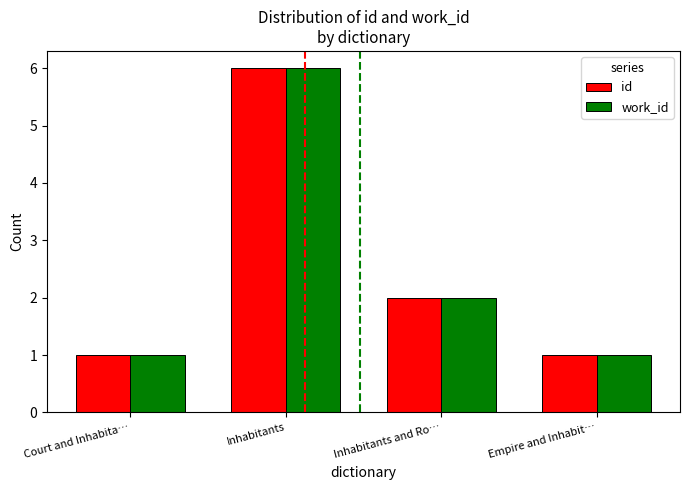

What is the maximum value shown in the chart?

6